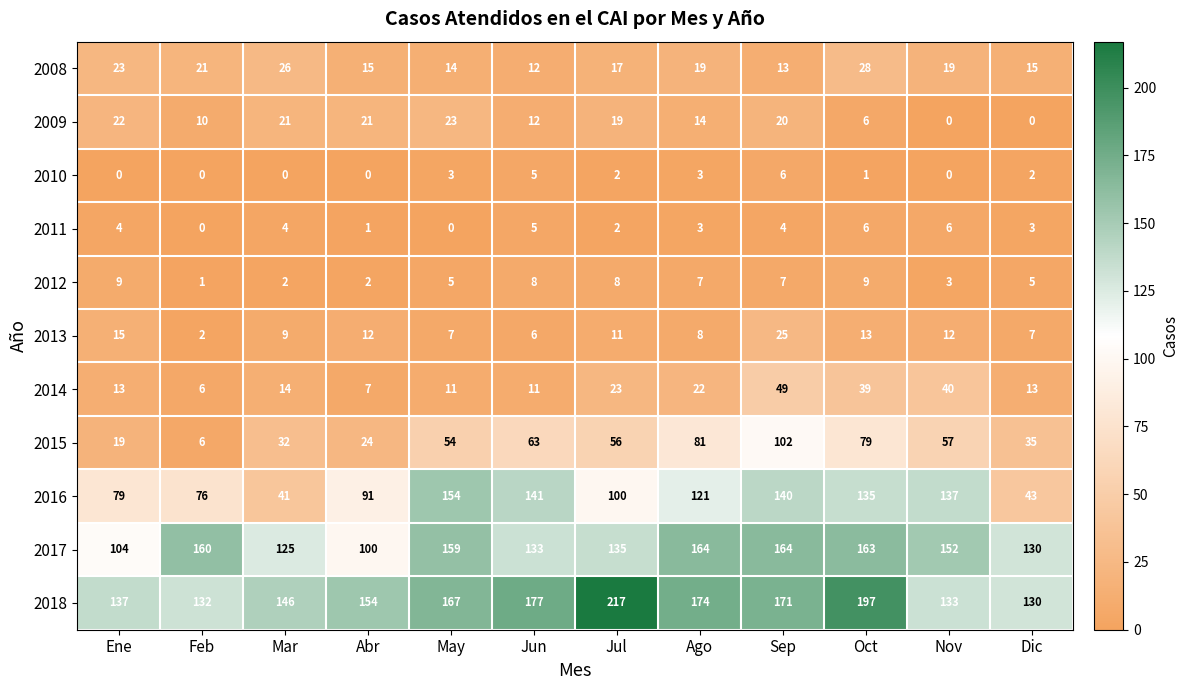

Rank the series at May from highest to lowest value.

2018, 2017, 2016, 2015, 2009, 2008, 2014, 2013, 2012, 2010, 2011